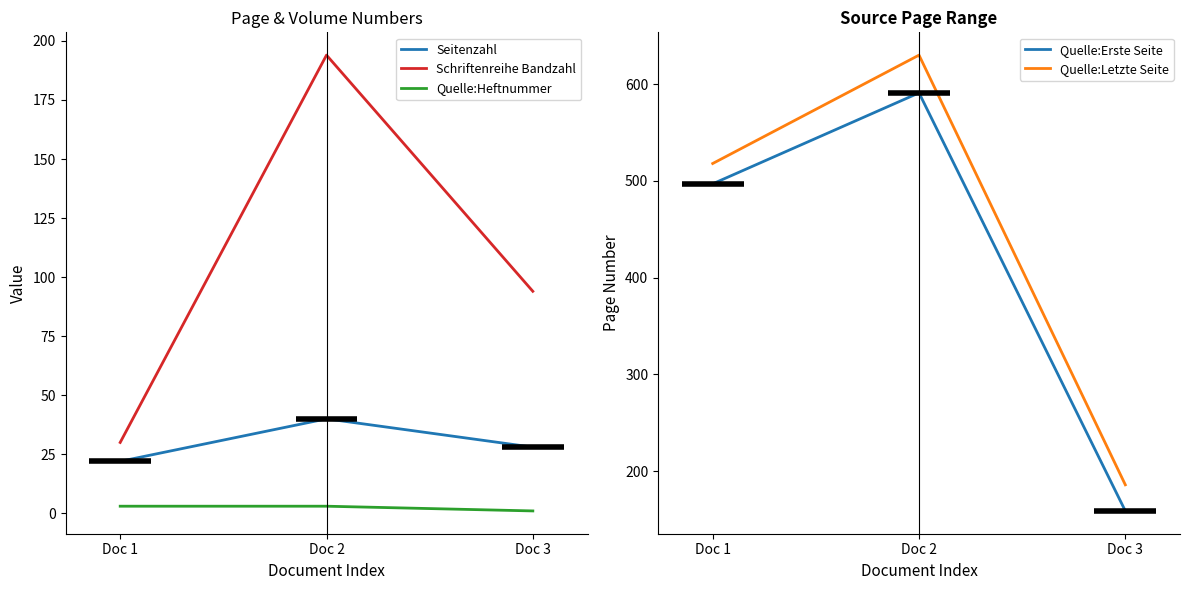

How many series are shown in this chart?

5